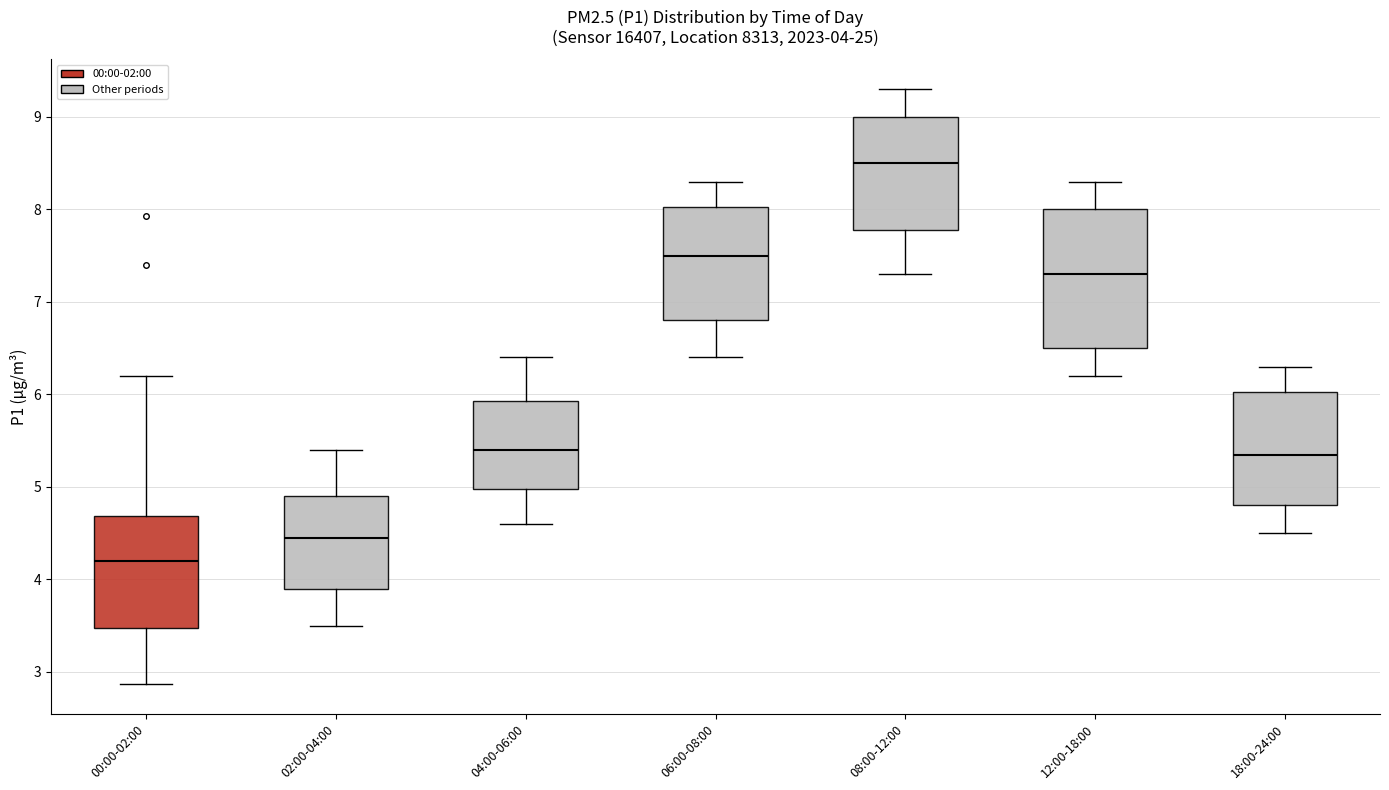

Comparing the boxes themselves (not the whiskers), which one is the tallest?

12:00-18:00